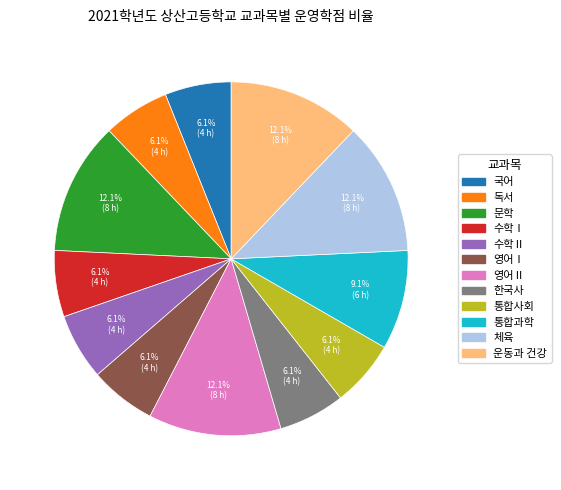

What percentage is the 국어 slice, to the nearest percent?

6%